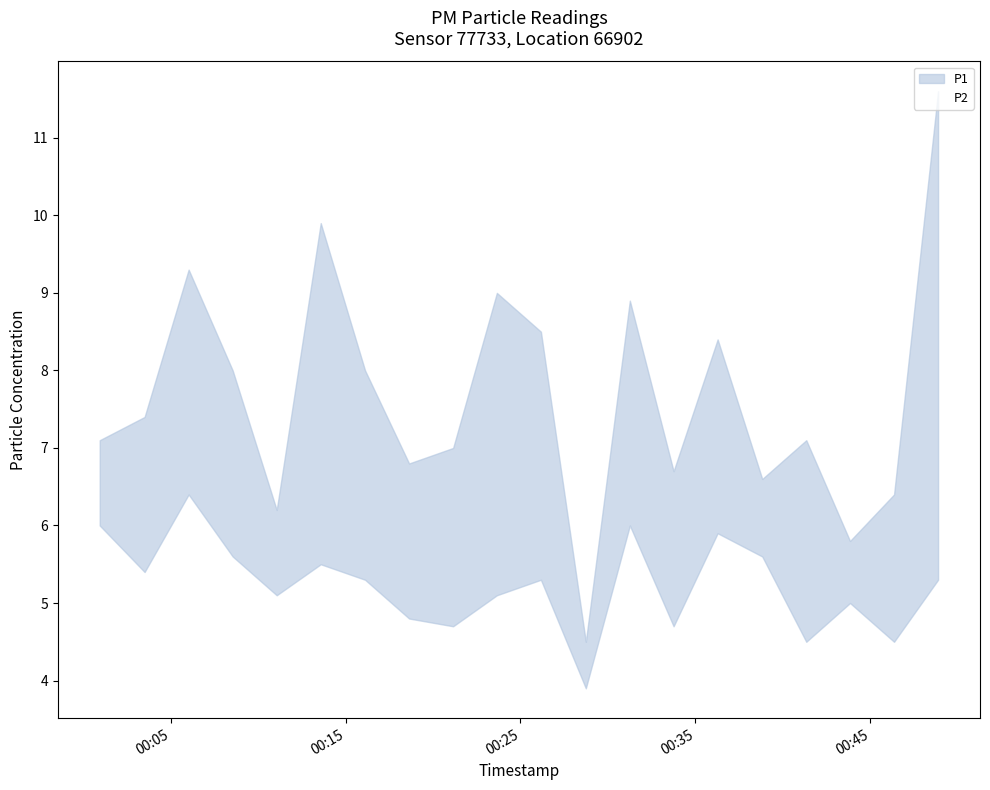

What is the value of the P2 point at the 15th from the left?

5.9